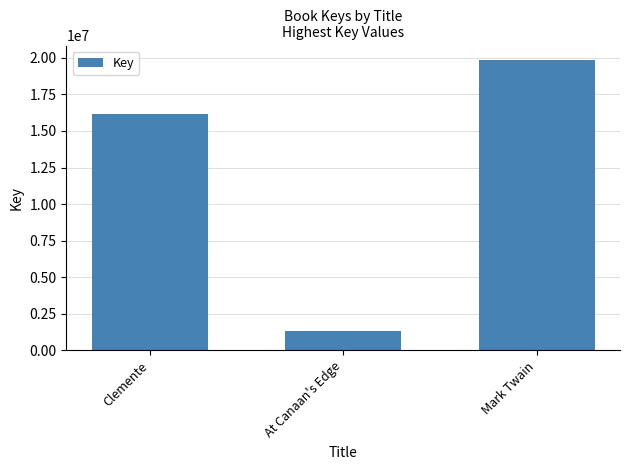

The chart shows a value of 5797630 at Clemente. True or false?

False